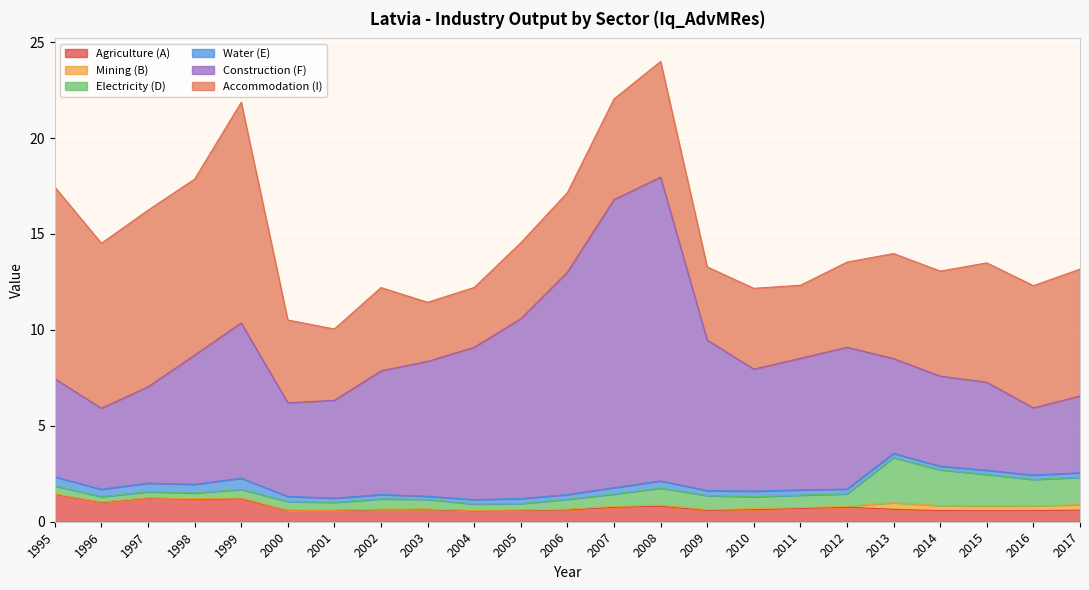

The value of Mining (B) at 2012 is 0.0. True or false?

False